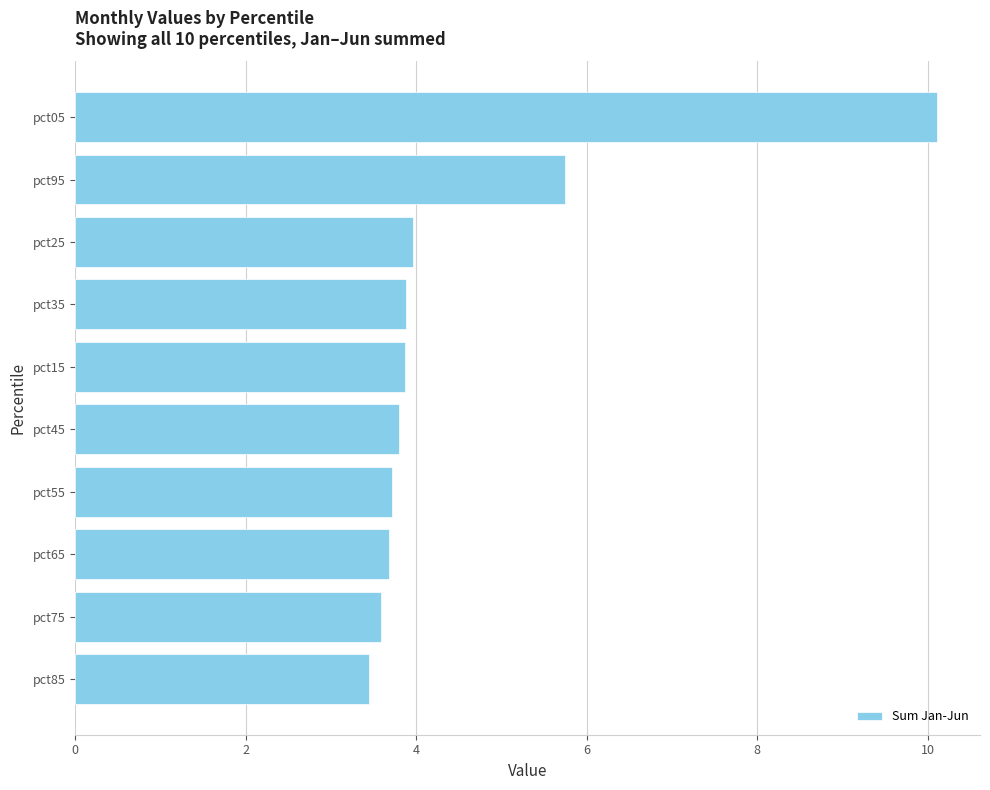

What value does the data have at pct05?

10.1